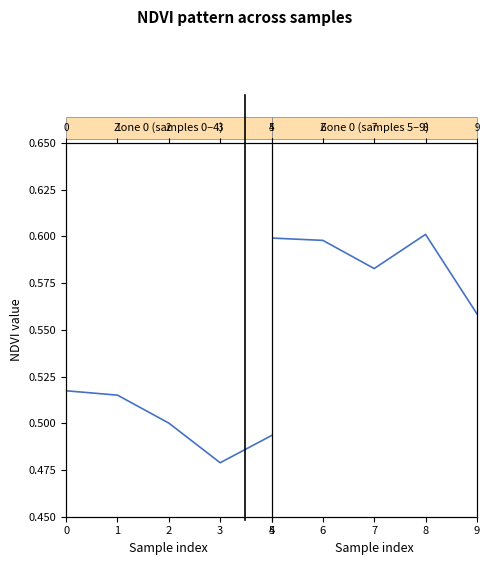

True or false: NDVI (second half) and NDVI (first half) intersect in this chart.

False